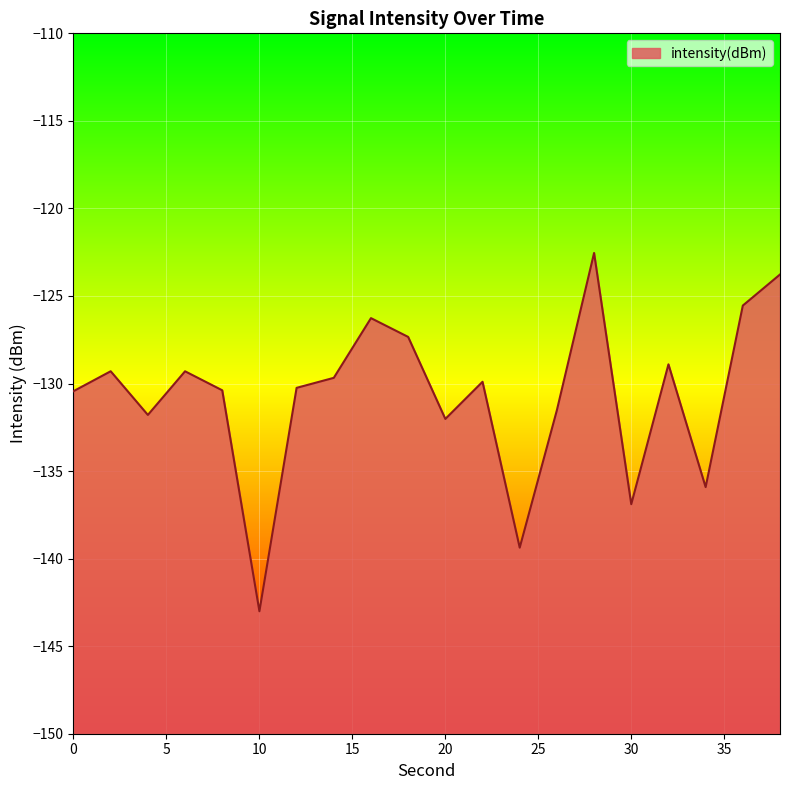

How many distinct data groups are displayed?

1